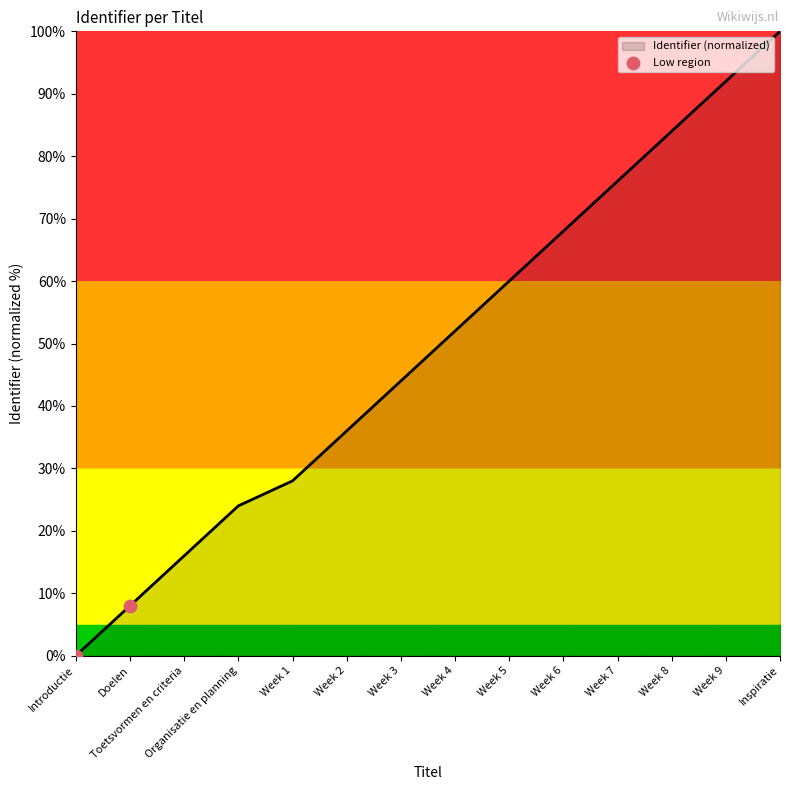

Between Doelen and Introductie, which is larger?

Doelen